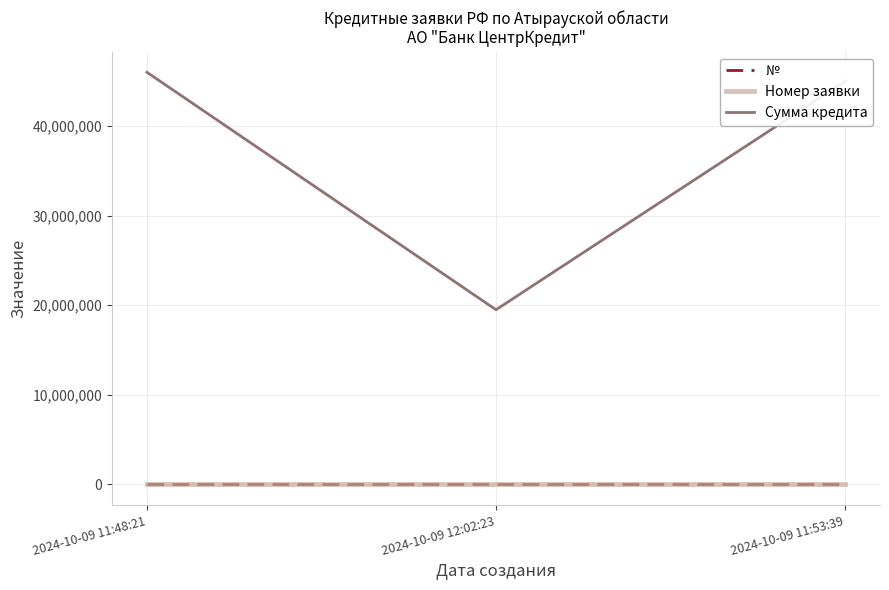

Is it true that Сумма кредита equals 6111263 at 2024-10-09 12:02:23?

False